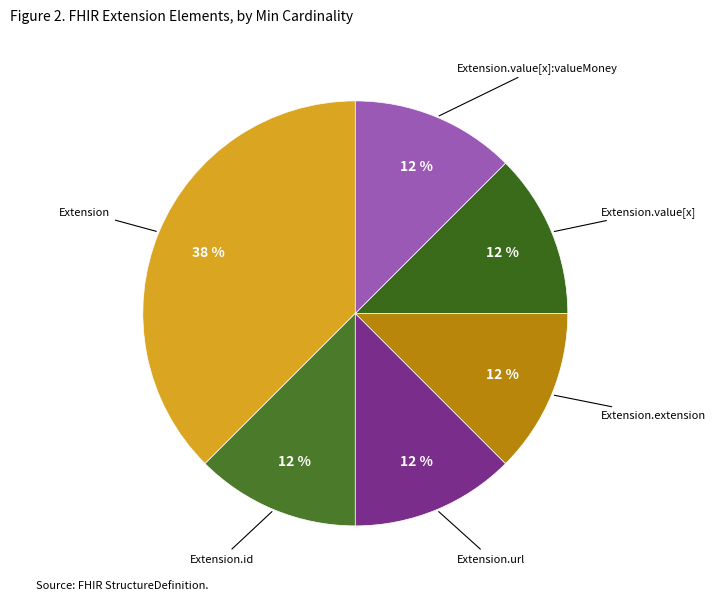

How many slices are in this pie chart?

6